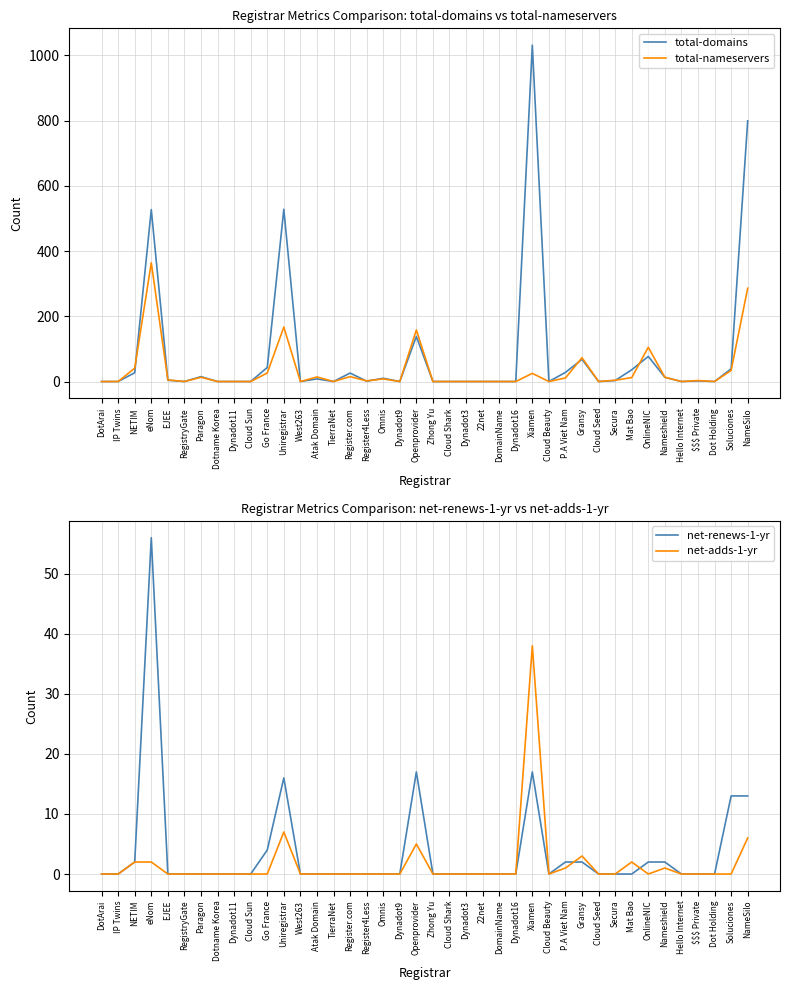

What is the difference between the second highest and second lowest values in the net-adds-1-yr series?

7